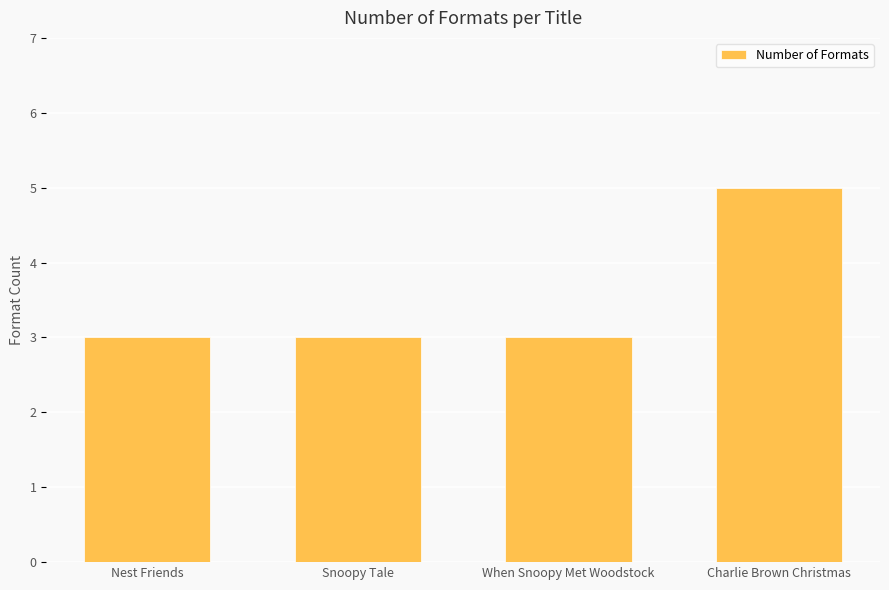

How many categories are shown in the chart?

4